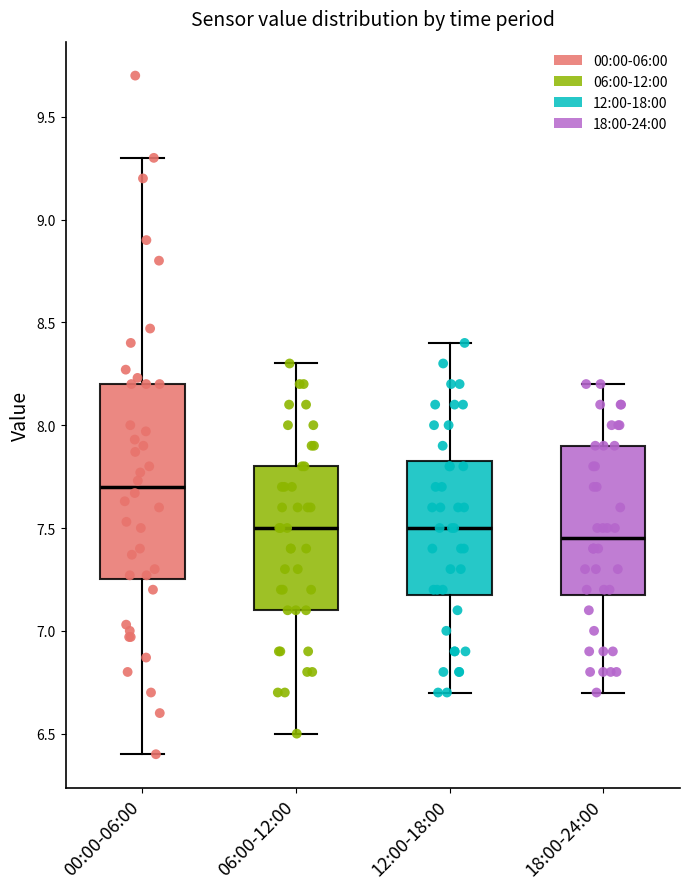

Reading left to right, read every box against the y-axis: the position of its median line, the range the box covers, and the ends of its whiskers. The values are not printed on the chart, so give them approximately, as read against the axis.

00:00-06:00: median 7.70, box 7.25 to 8.20, whiskers 6.40 to 9.30
06:00-12:00: median 7.50, box 7.10 to 7.80, whiskers 6.50 to 8.30
12:00-18:00: median 7.50, box 7.20 to 7.85, whiskers 6.70 to 8.40
18:00-24:00: median 7.45, box 7.20 to 7.90, whiskers 6.70 to 8.20